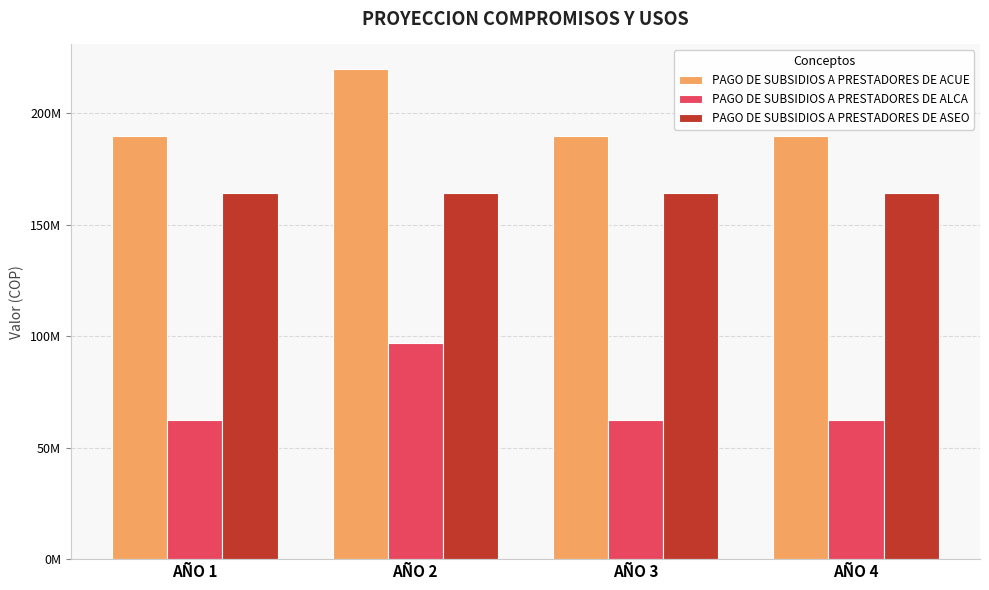

At AÑO 2, list the series in order from largest to smallest.

PAGO DE SUBSIDIOS A PRESTADORES DE ACUE, PAGO DE SUBSIDIOS A PRESTADORES DE ASEO, PAGO DE SUBSIDIOS A PRESTADORES DE ALCA